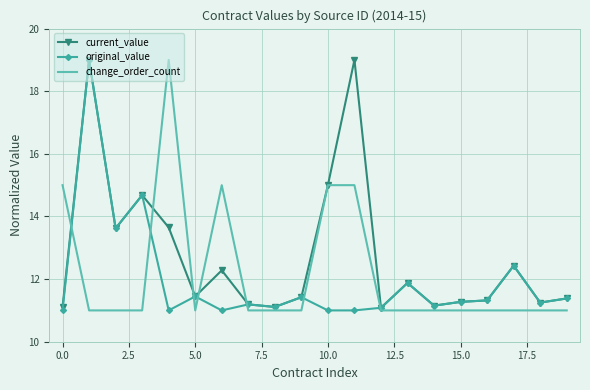

True or false: original_value and change_order_count intersect in this chart.

True